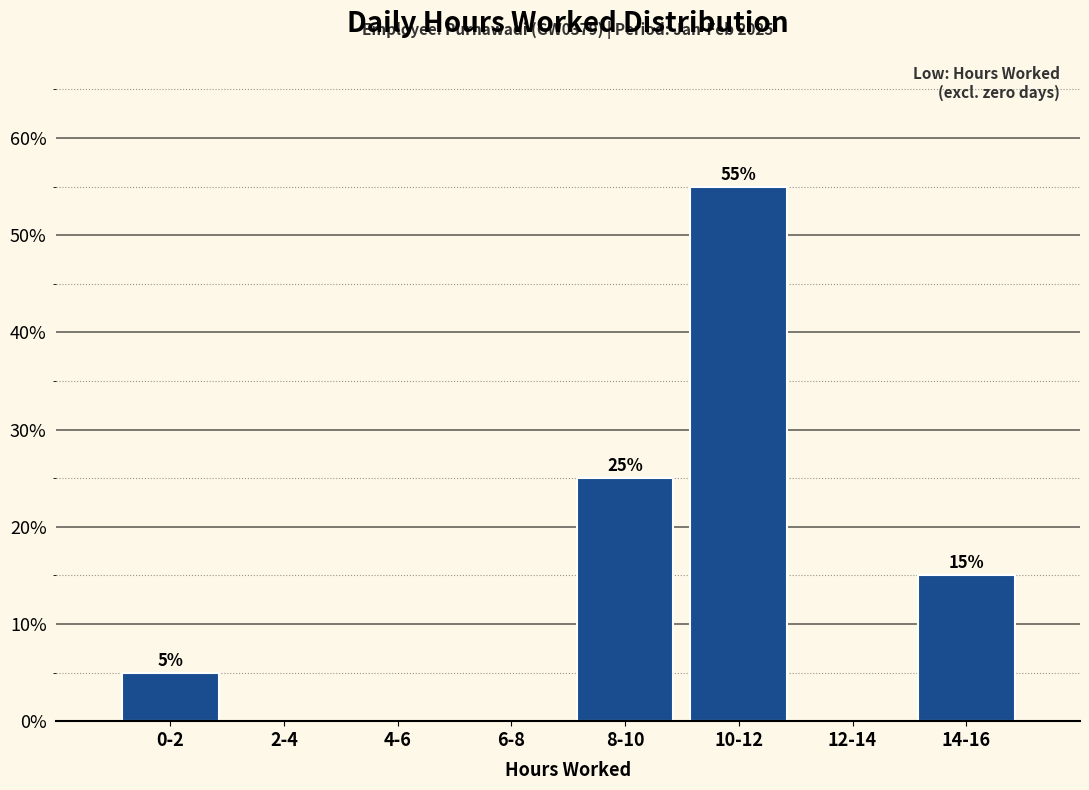

Reading left to right, transcribe all the data shown in this chart.

0-2=5.0	2-4=0.0	4-6=0.0	6-8=0.0	8-10=25.0	10-12=55.0	12-14=0.0	14-16=15.0